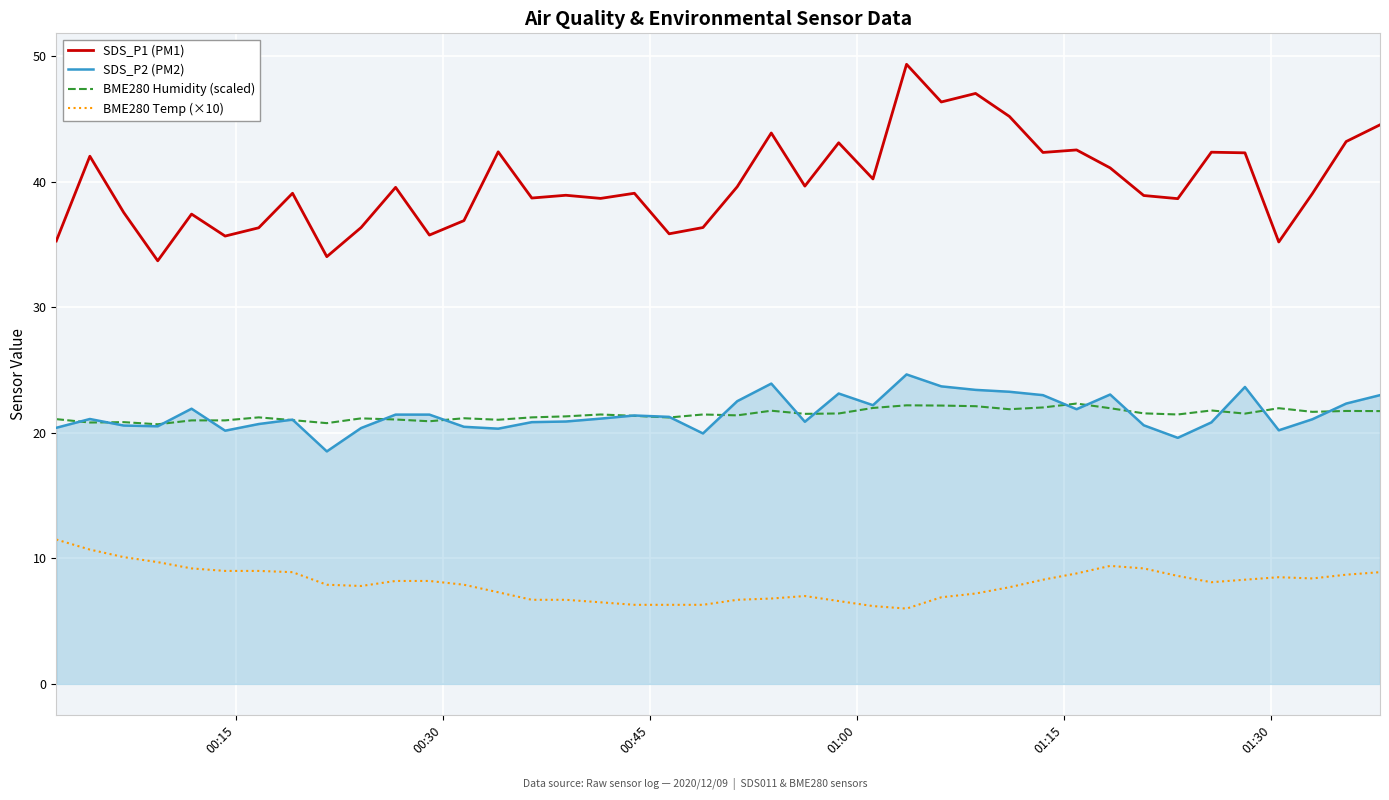

True or false: BME280 Temp (×10) and SDS_P1 (PM1) cross at least once.

False